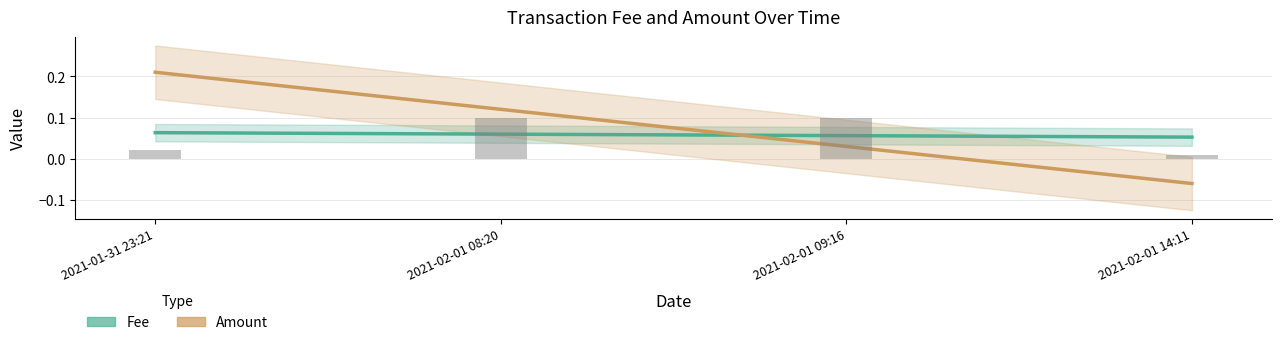

At which label does Amount reach its peak?

2021-01-31 23:21